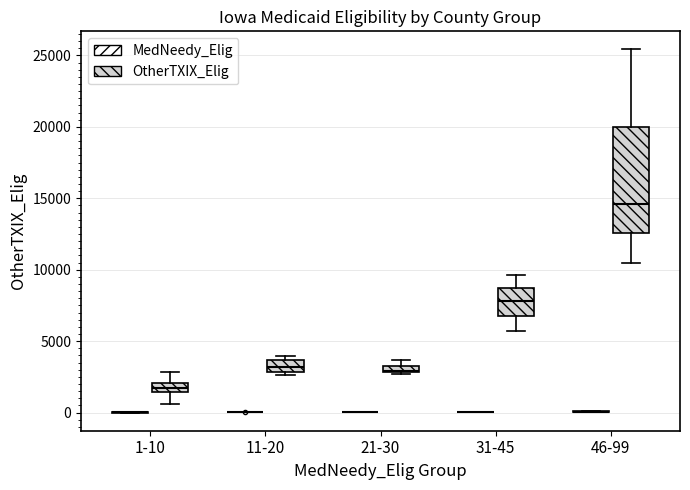

Comparing the boxes themselves (not the whiskers), which one is the tallest?

46-99 (OtherTXIX_Elig)